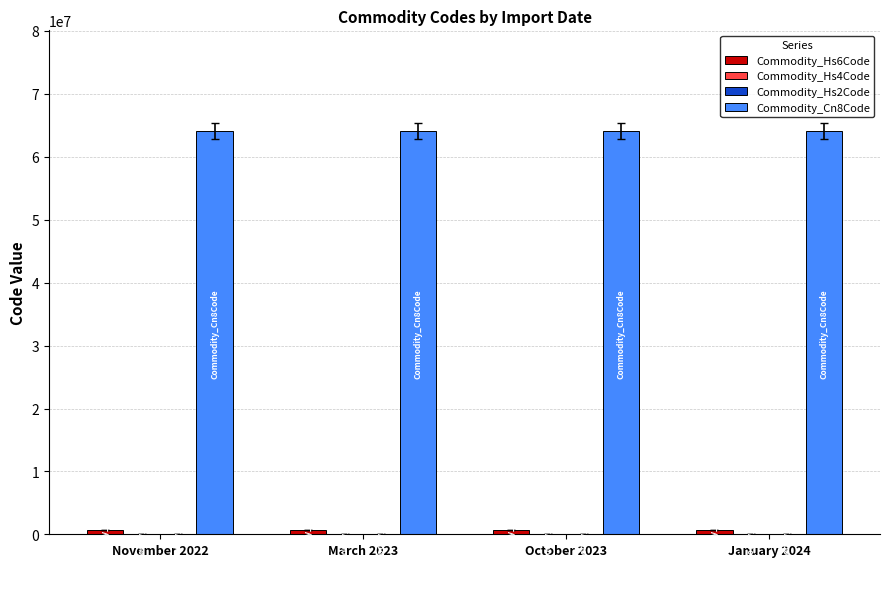

Which series has the largest total across all categories?

Commodity_Cn8Code